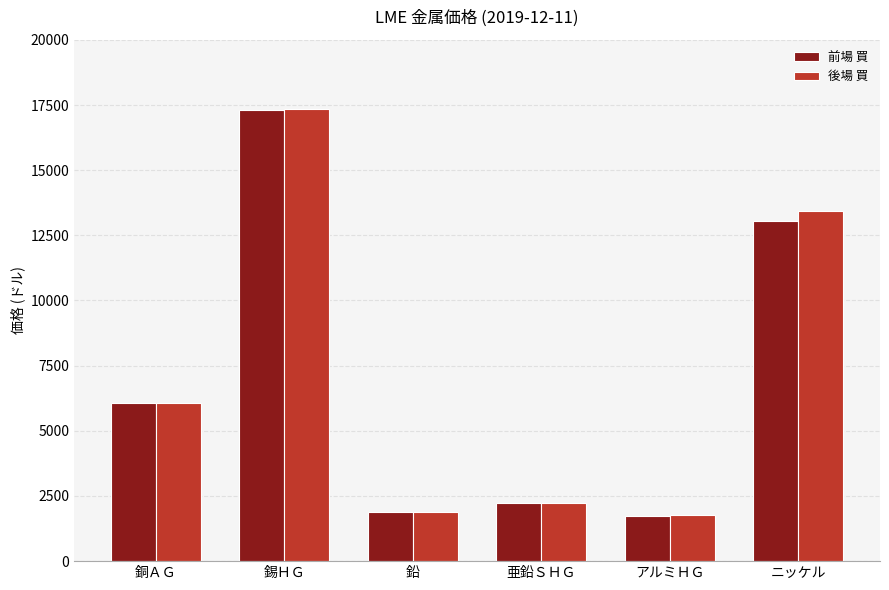

What is the label of the 4th bar from the left?

亜鉛ＳＨＧ